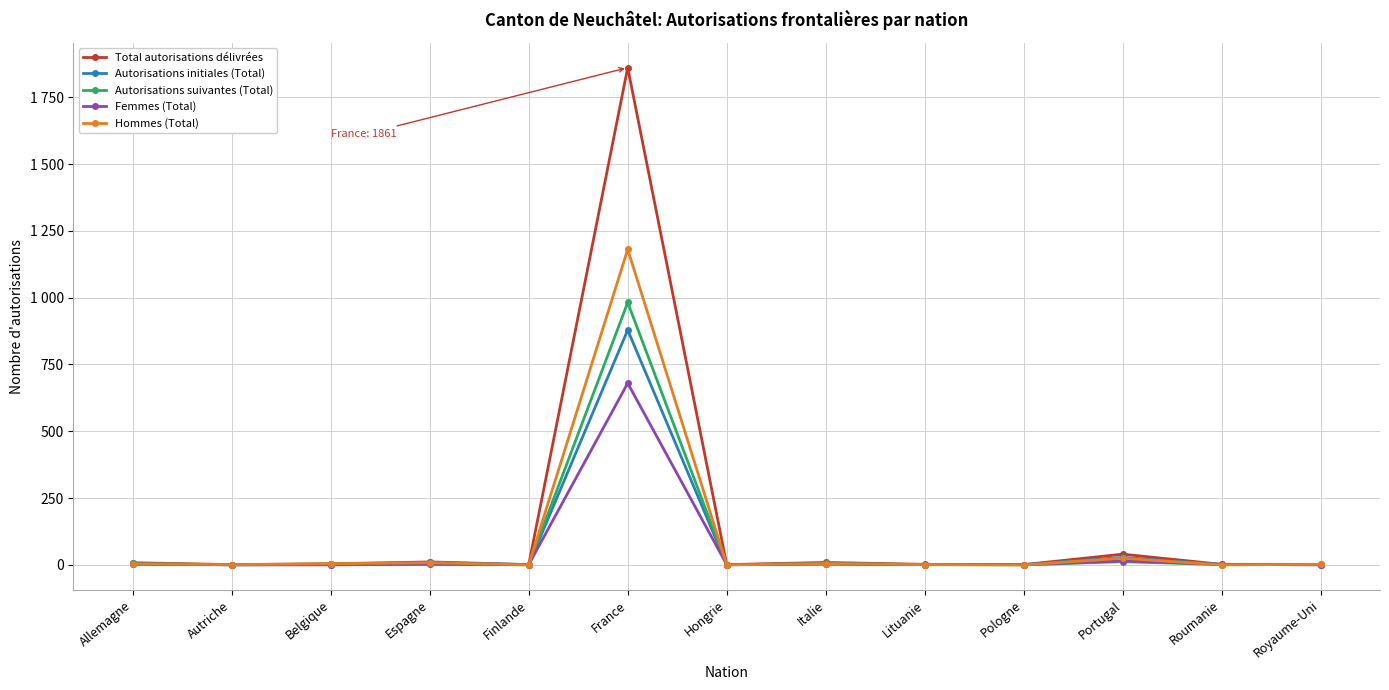

What is the value of the Total autorisations délivrées point at the 10th from the left?

1